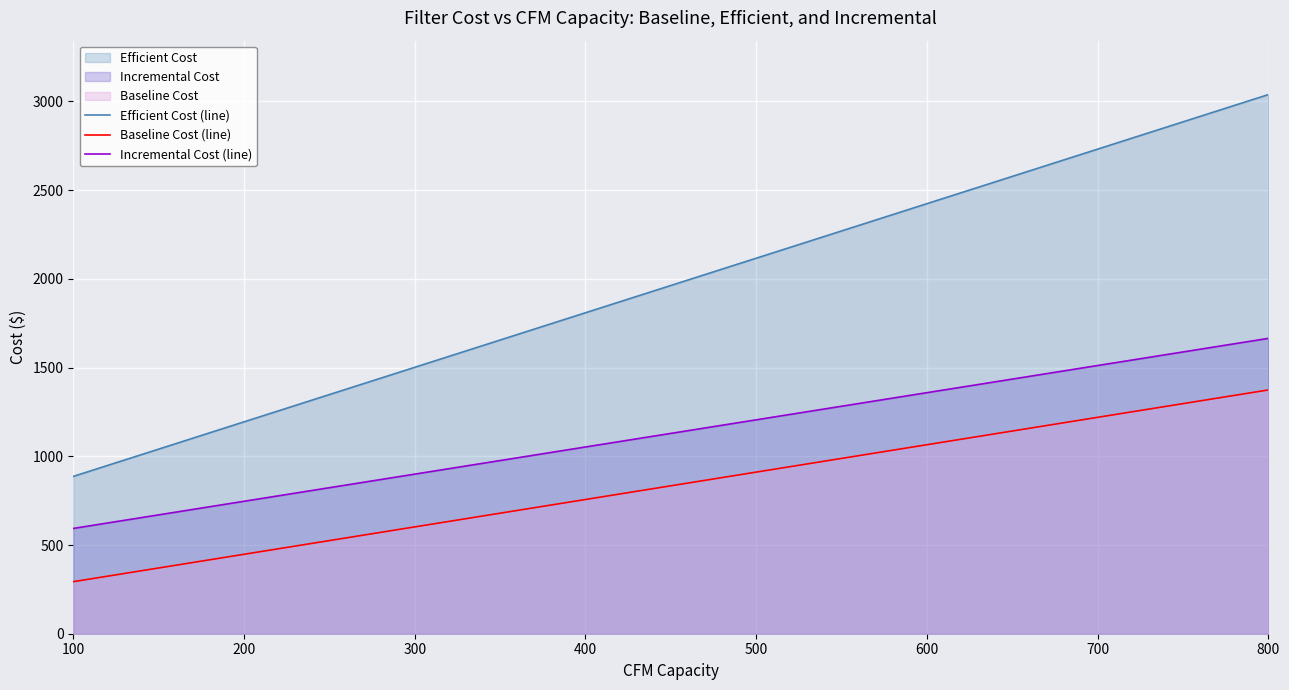

Which series changed the most between 200 and 300?

Efficient Cost (line)